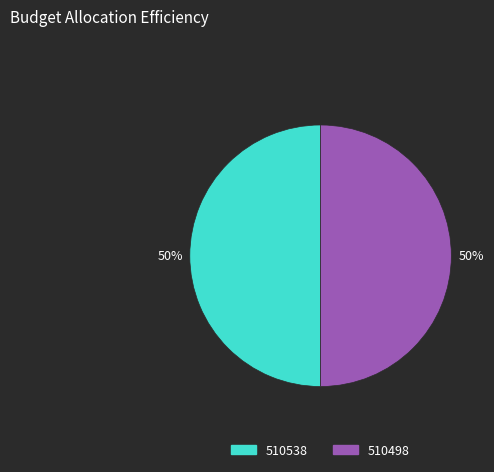

Is the sum of 510538 and 510498 greater than half?

Yes